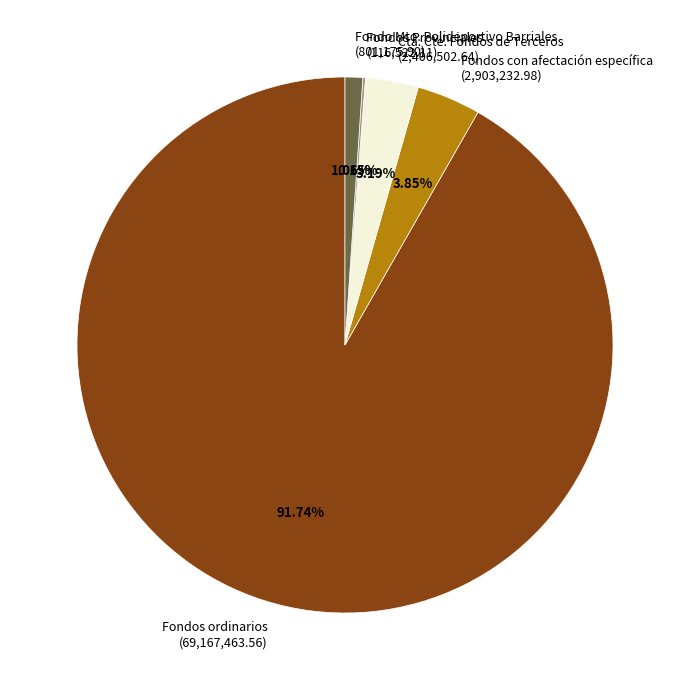

Approximately how many times larger is the value at Fondo Mto. Polideportivo Barriales (801,175.90) compared to Fondos con afectación específica (2,903,232.98)?

0.3